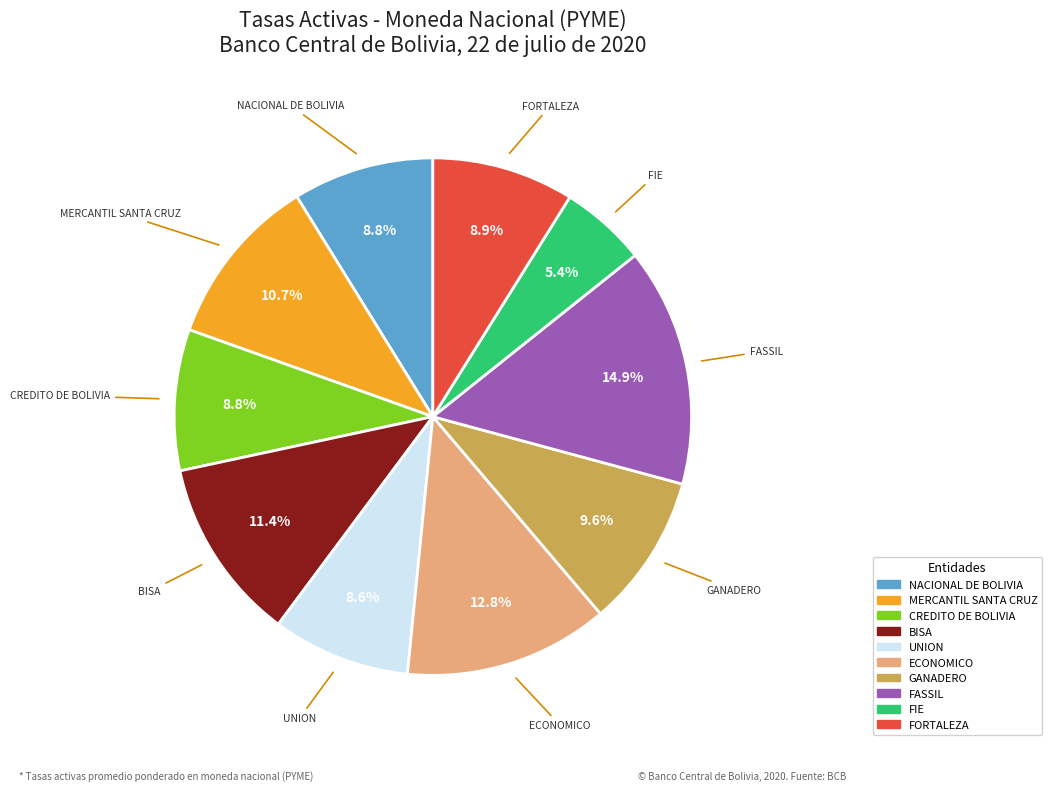

What is the largest slice in the pie chart?

FASSIL